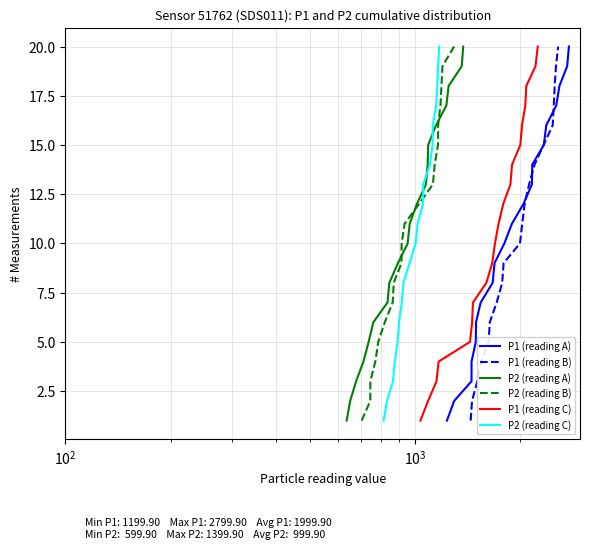

At how many categories does at least one series exceed 8?

12